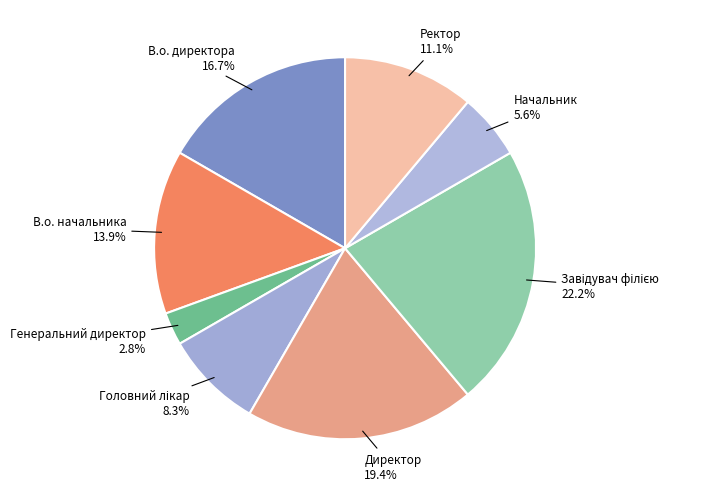

Combined, what portion of the pie is В.о. начальника and В.о. директора?

30.6%